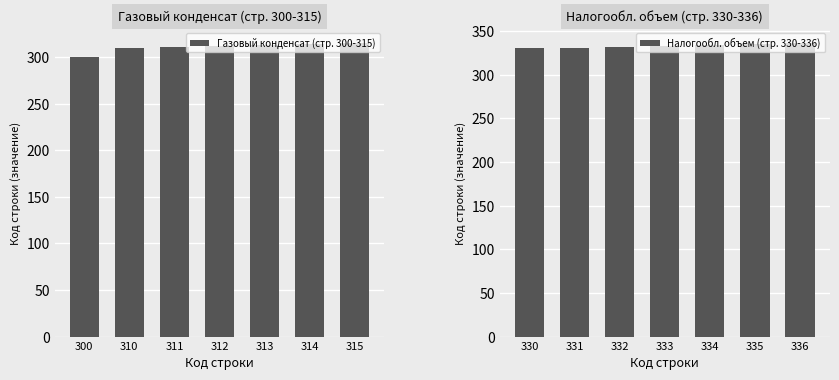

True or false: Газовый конденсат (стр. 300-315) has a value of 473 at 300.

False